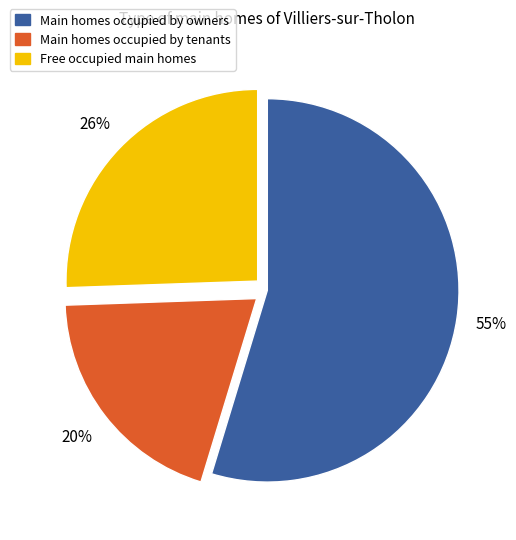

Is there a majority slice in this chart?

Yes